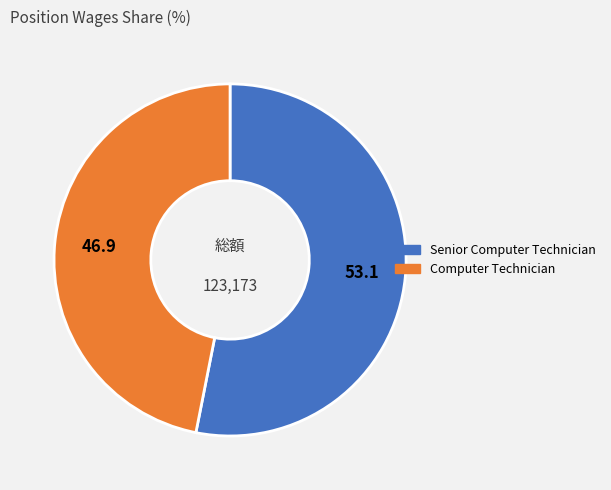

Does Computer Technician represent more than half of the total?

No